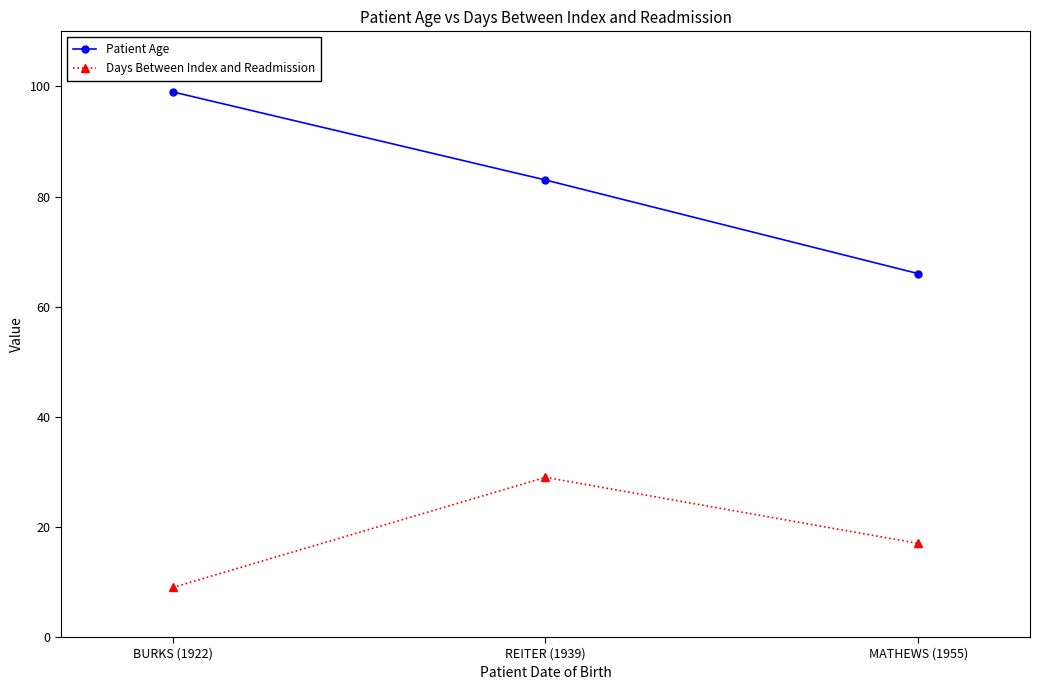

At which category is the sum across all series the highest?

REITER (1939)